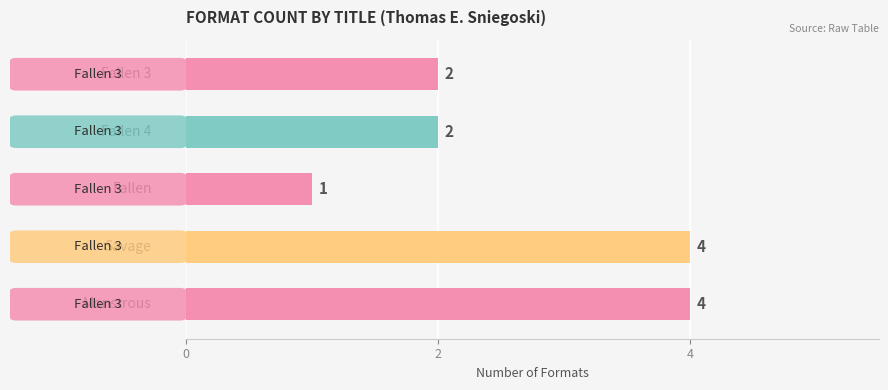

Count the number of data series in this chart.

1